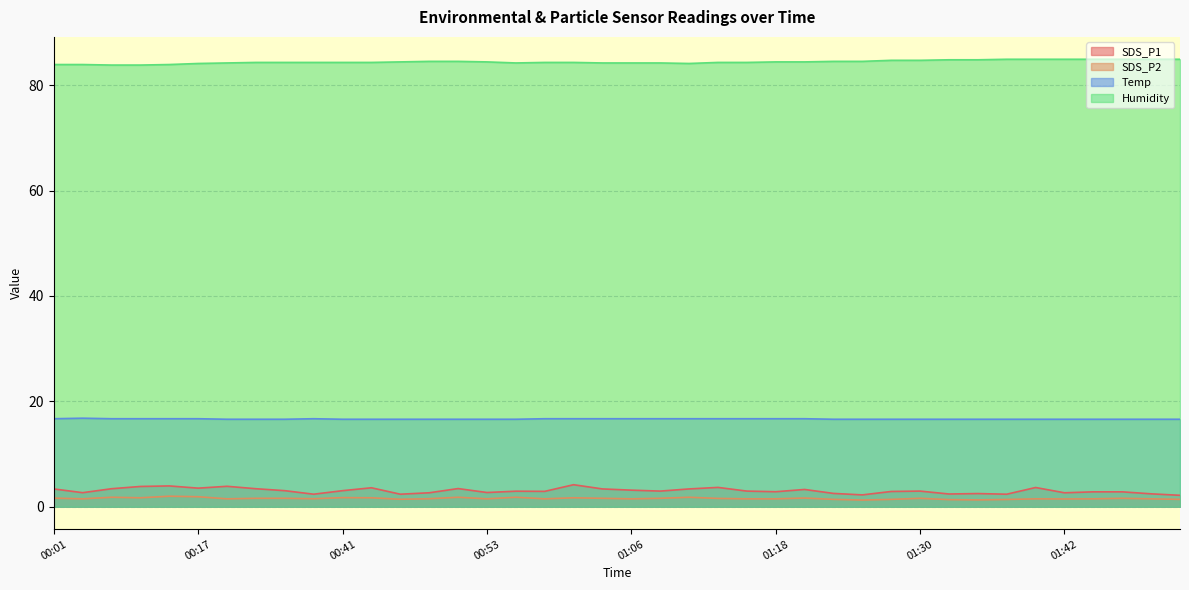

Reading left to right, what are all the values shown in this chart?

SDS_P1: 3.4	2.7	3.4	3.9	4.0	3.5	3.9	3.4	3.0	2.4	3.0	3.6	2.4	2.6	3.5	2.7	3.0	2.9	4.2	3.4	3.1	3.0	3.4	3.7	3.0	2.9	3.3	2.5	2.2	2.9	3.0	2.4	2.5	2.4	3.6	2.6	2.8	2.8	2.5	2.2
SDS_P2: 1.6	1.5	1.8	1.7	2.0	1.9	1.5	1.6	1.6	1.5	1.7	1.7	1.4	1.5	1.8	1.5	1.8	1.5	1.7	1.6	1.5	1.6	1.8	1.6	1.5	1.5	1.6	1.4	1.3	1.4	1.6	1.4	1.3	1.4	1.5	1.5	1.5	1.6	1.5	1.4
Temp: 16.7	16.8	16.7	16.7	16.7	16.7	16.6	16.6	16.6	16.7	16.6	16.6	16.6	16.6	16.6	16.6	16.6	16.7	16.7	16.7	16.7	16.7	16.7	16.7	16.7	16.7	16.7	16.6	16.6	16.6	16.6	16.6	16.6	16.6	16.6	16.6	16.6	16.6	16.6	16.6
Humidity: 83.9	83.9	83.8	83.8	83.9	84.1	84.2	84.3	84.3	84.3	84.3	84.3	84.4	84.5	84.5	84.4	84.2	84.3	84.3	84.2	84.2	84.2	84.1	84.3	84.3	84.4	84.4	84.5	84.5	84.7	84.7	84.8	84.8	84.9	84.9	84.9	84.9	84.9	84.9	84.9